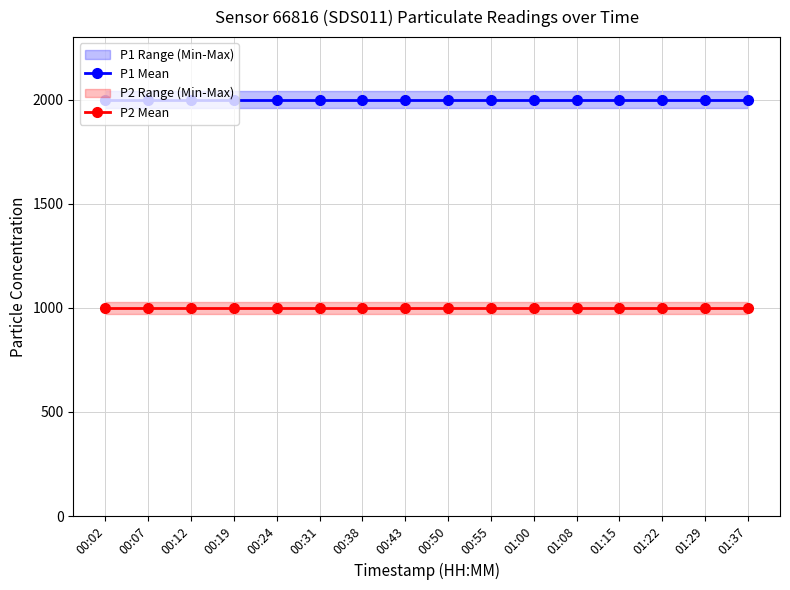

At which label is P2 Mean closest to 999?

00:02